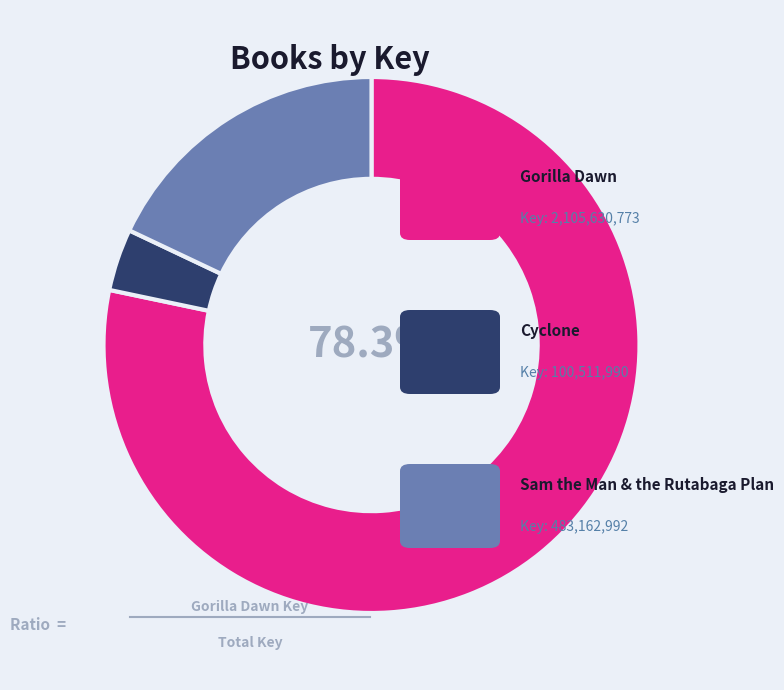

How many segments does this pie chart have?

3